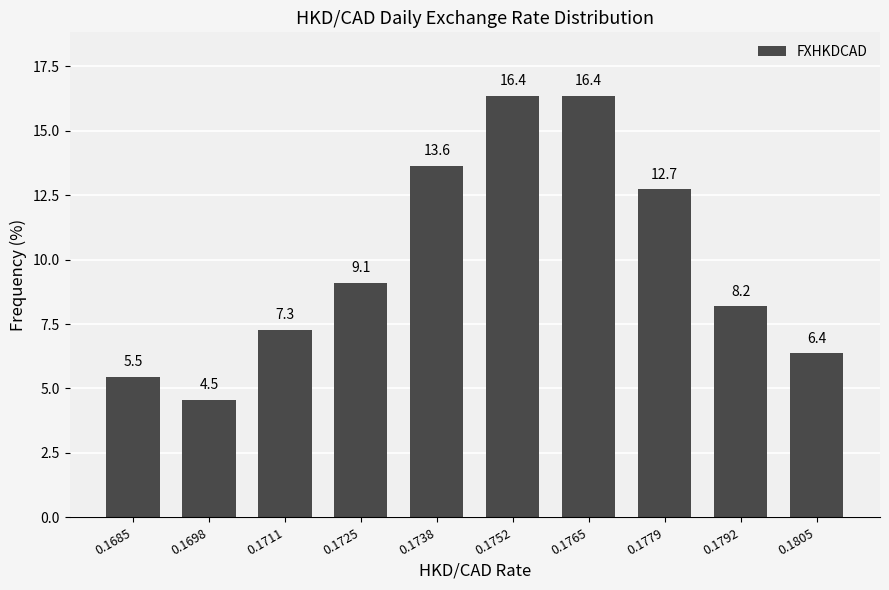

Reading left to right, transcribe all the data shown in this chart.

0.1685=5.5	0.1698=4.5	0.1711=7.3	0.1725=9.1	0.1738=13.6	0.1752=16.4	0.1765=16.4	0.1779=12.7	0.1792=8.2	0.1805=6.4